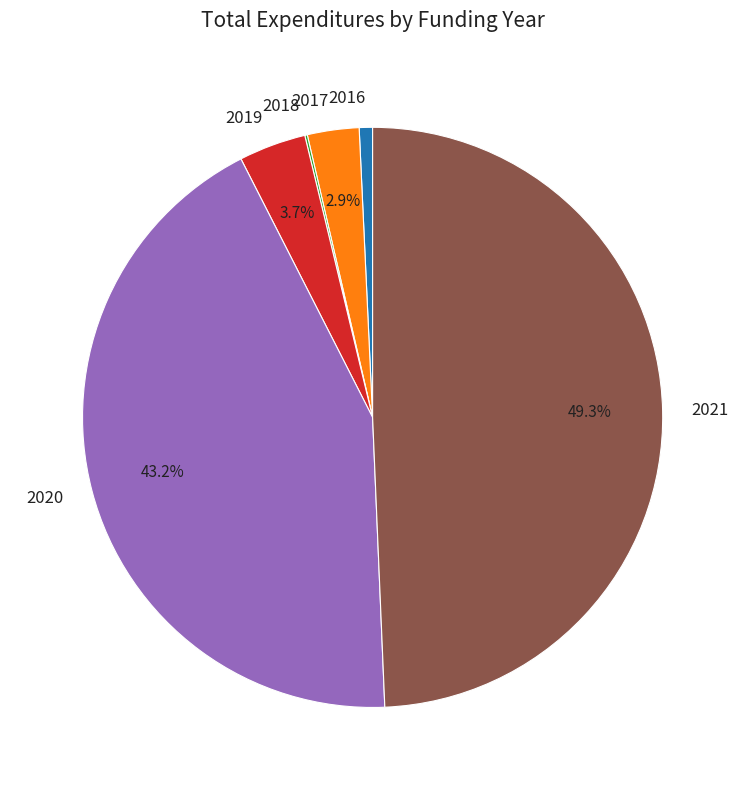

Which slice is the largest?

2021